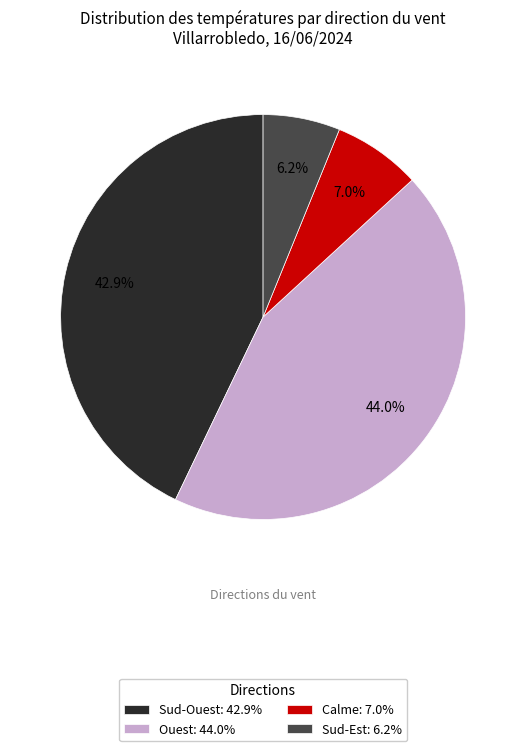

Combined, what portion of the pie is Ouest: 44.0% and Sud-Est: 6.2%?

50.1%